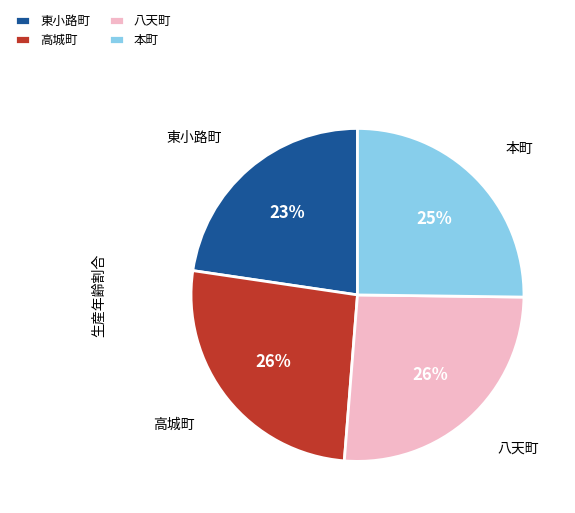

What percentage is the 高城町 slice, to the nearest percent?

26%